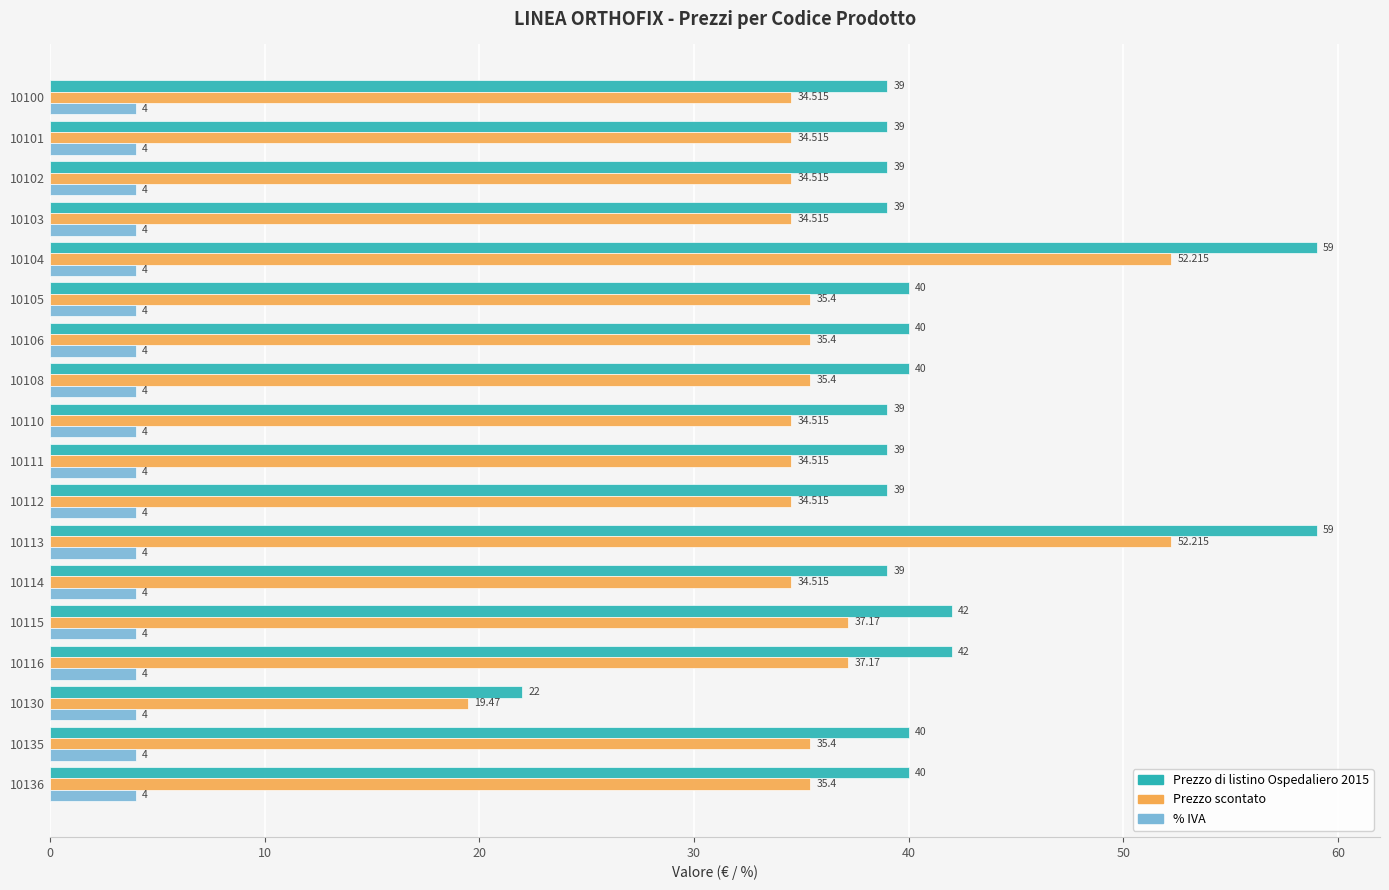

Which series has the largest range (max minus min)?

Prezzo di listino Ospedaliero 2015